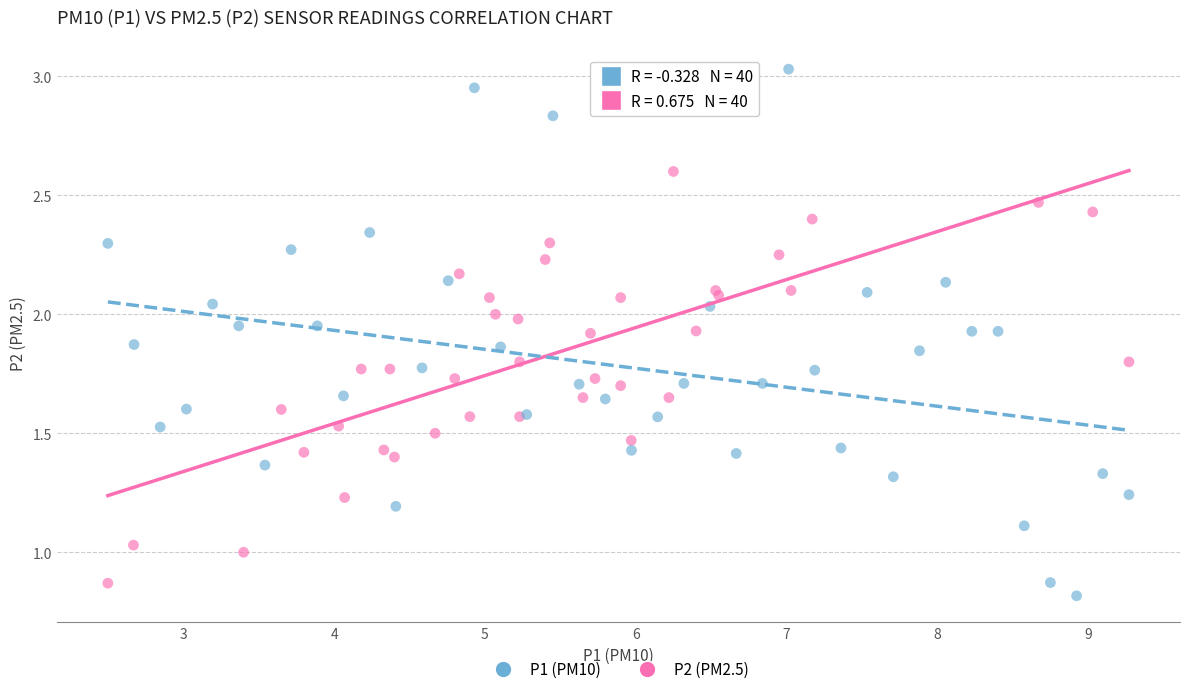

What are all the series names shown in the legend?

P1 (PM10), P2 (PM2.5)